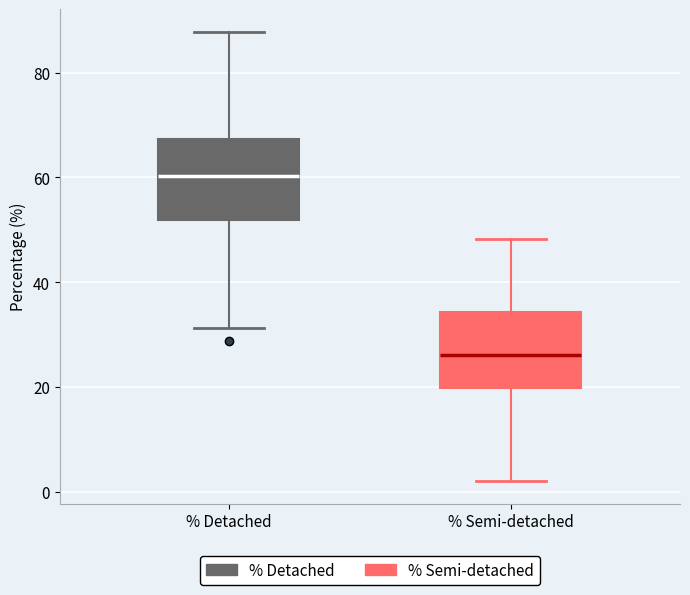

Reading left to right, transcribe this box plot: for each box, give where its median line is, the range the box spans, and where its two whiskers end, as read against the y-axis. The values are not printed on the chart, so give them approximately, as read against the axis.

% Detached: median 60, box 52 to 68, whiskers 32 to 88
% Semi-detached: median 26, box 20 to 34, whiskers 2 to 48